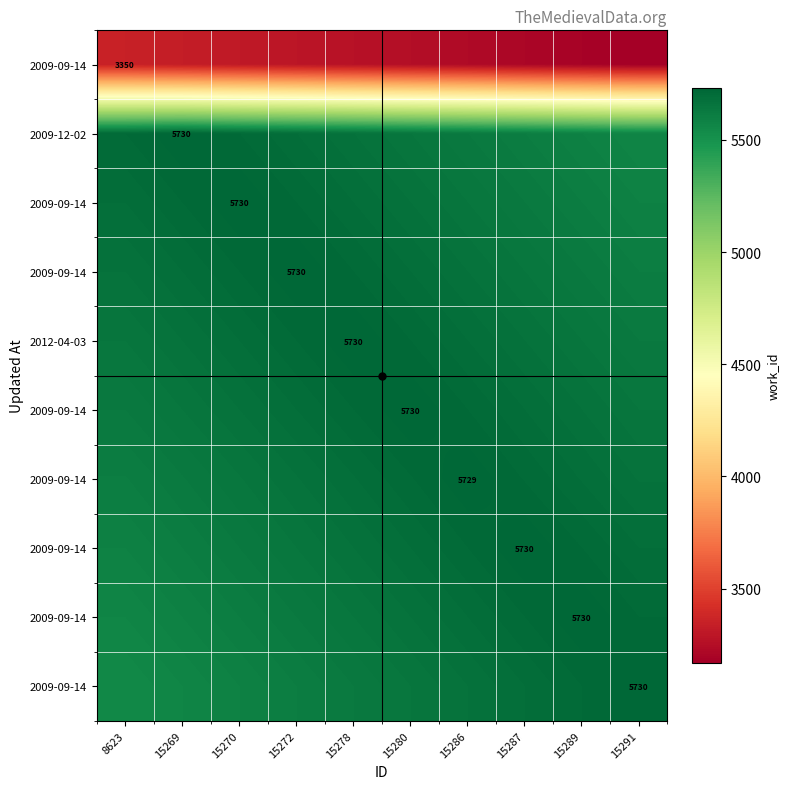

What is the spread (max minus min) of values at 8623?

2360